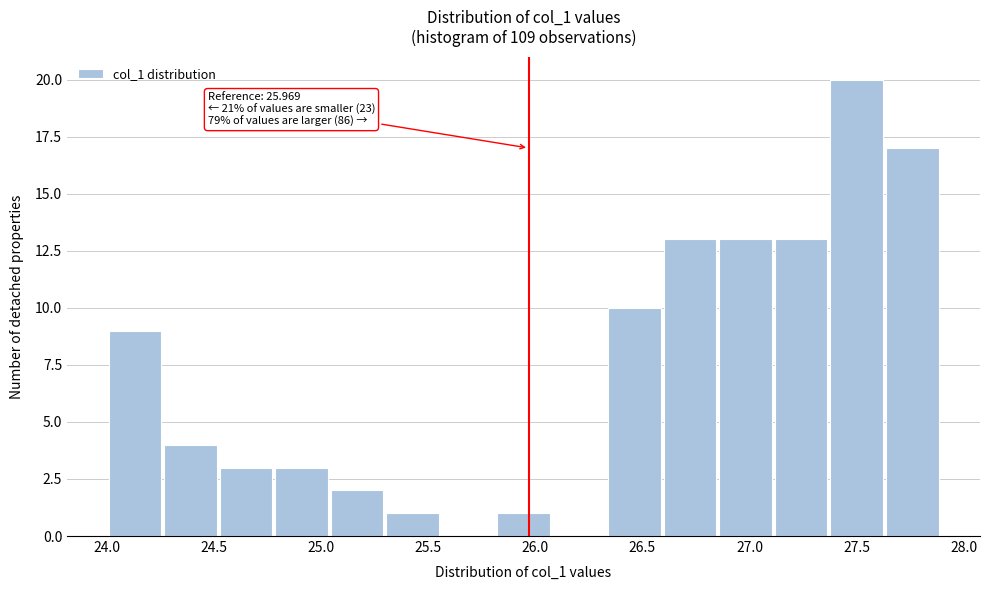

Which range on the x-axis has the tallest bar?

27.40 to 27.65